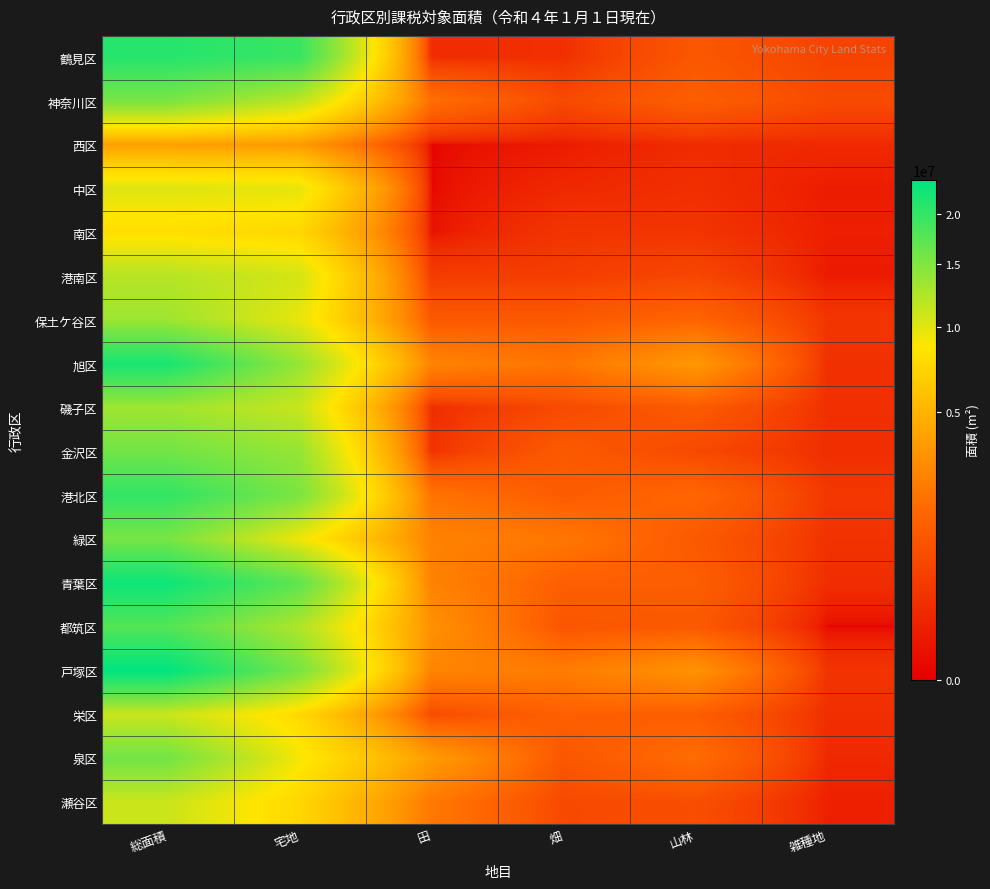

List the series in order of their peak value, lowest first.

西区, 南区, 中区, 栄区, 瀬谷区, 港南区, 磯子区, 保土ケ谷区, 神奈川区, 緑区, 泉区, 金沢区, 都筑区, 港北区, 鶴見区, 旭区, 青葉区, 戸塚区